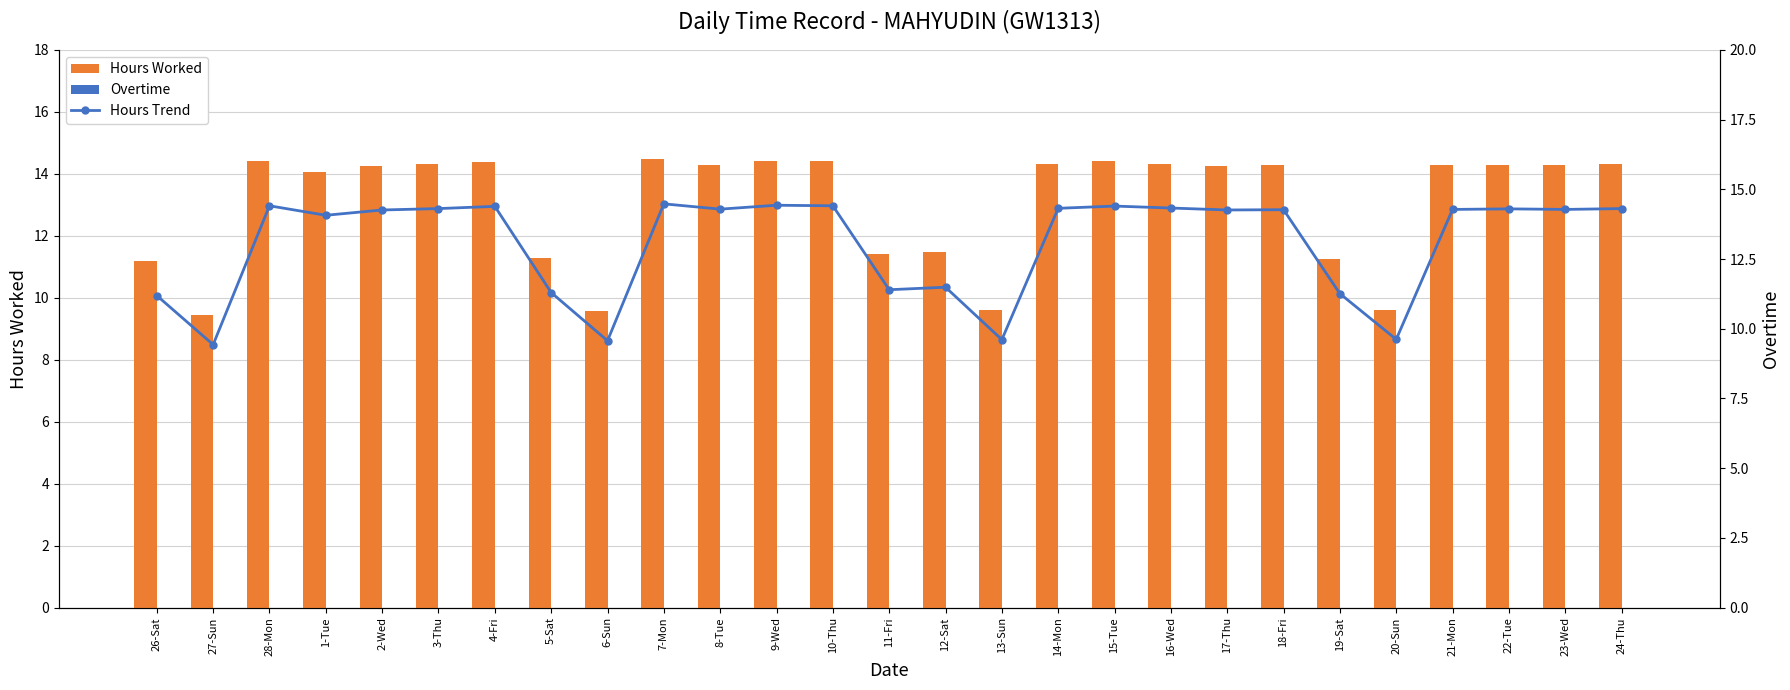

List the labels in order of Hours Trend value, smallest first.

27-Sun, 6-Sun, 13-Sun, 20-Sun, 26-Sat, 19-Sat, 5-Sat, 11-Fri, 12-Sat, 1-Tue, 2-Wed, 17-Thu, 18-Fri, 21-Mon, 23-Wed, 8-Tue, 22-Tue, 3-Thu, 24-Thu, 14-Mon, 16-Wed, 4-Fri, 15-Tue, 28-Mon, 10-Thu, 9-Wed, 7-Mon